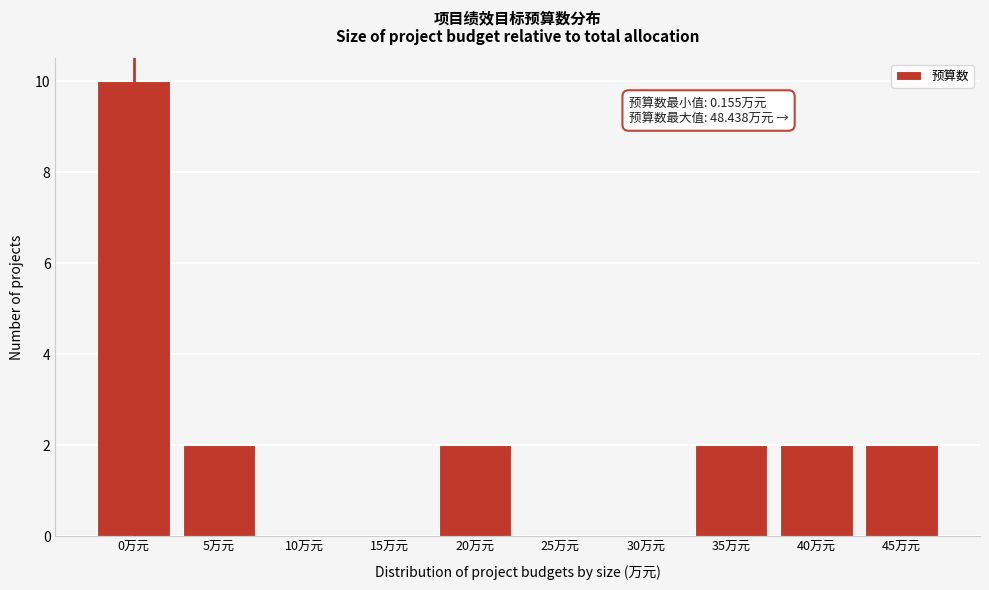

Reading right to left, transcribe all the data shown in this chart.

45万元=2	40万元=2	35万元=2	30万元=0	25万元=0	20万元=2	15万元=0	10万元=0	5万元=2	0万元=10